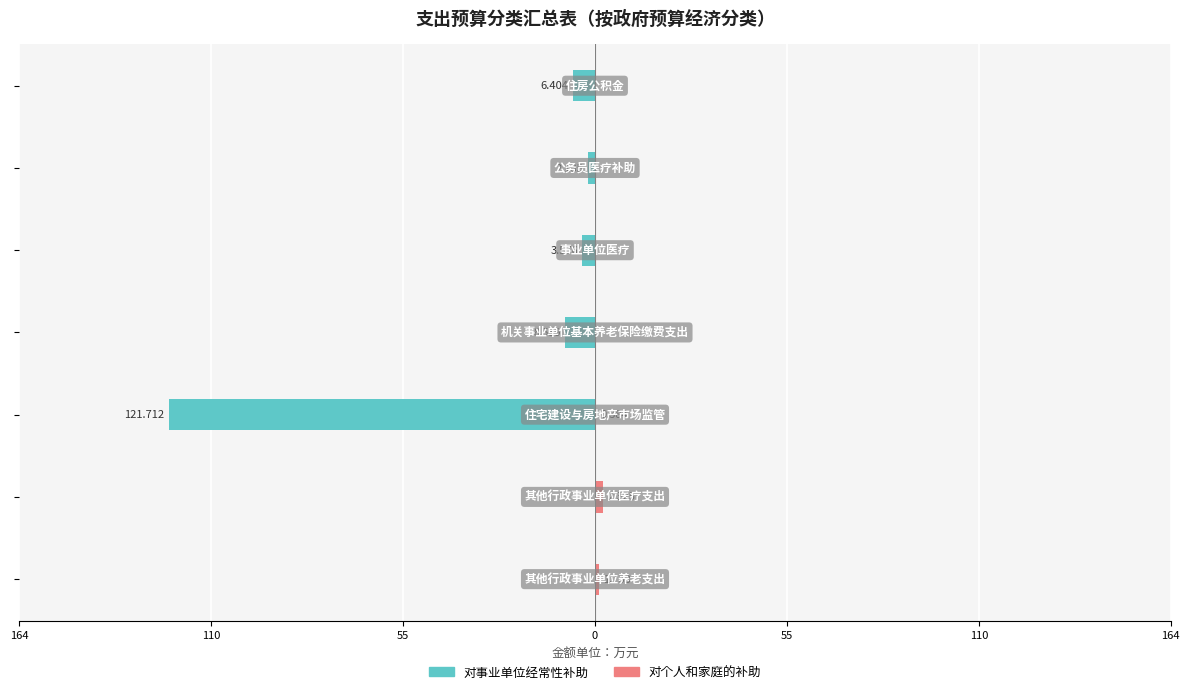

What is the difference between the second highest and second lowest values in the 对事业单位经常性补助 series?

8.5